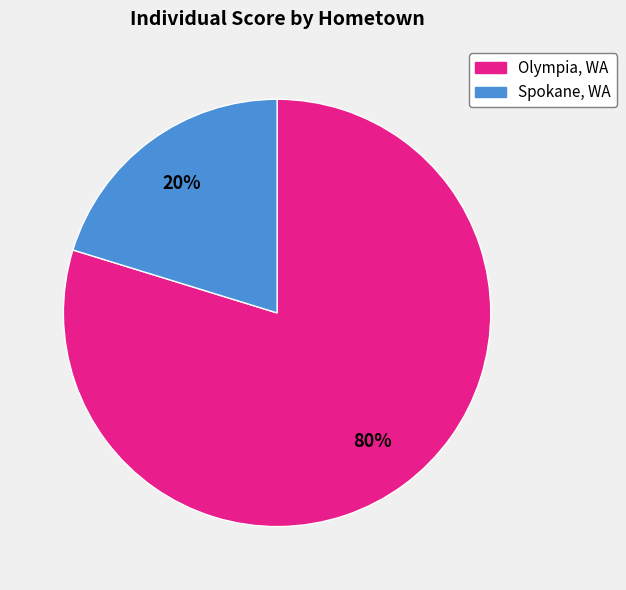

Is there any slice that represents more than half of the pie?

Yes